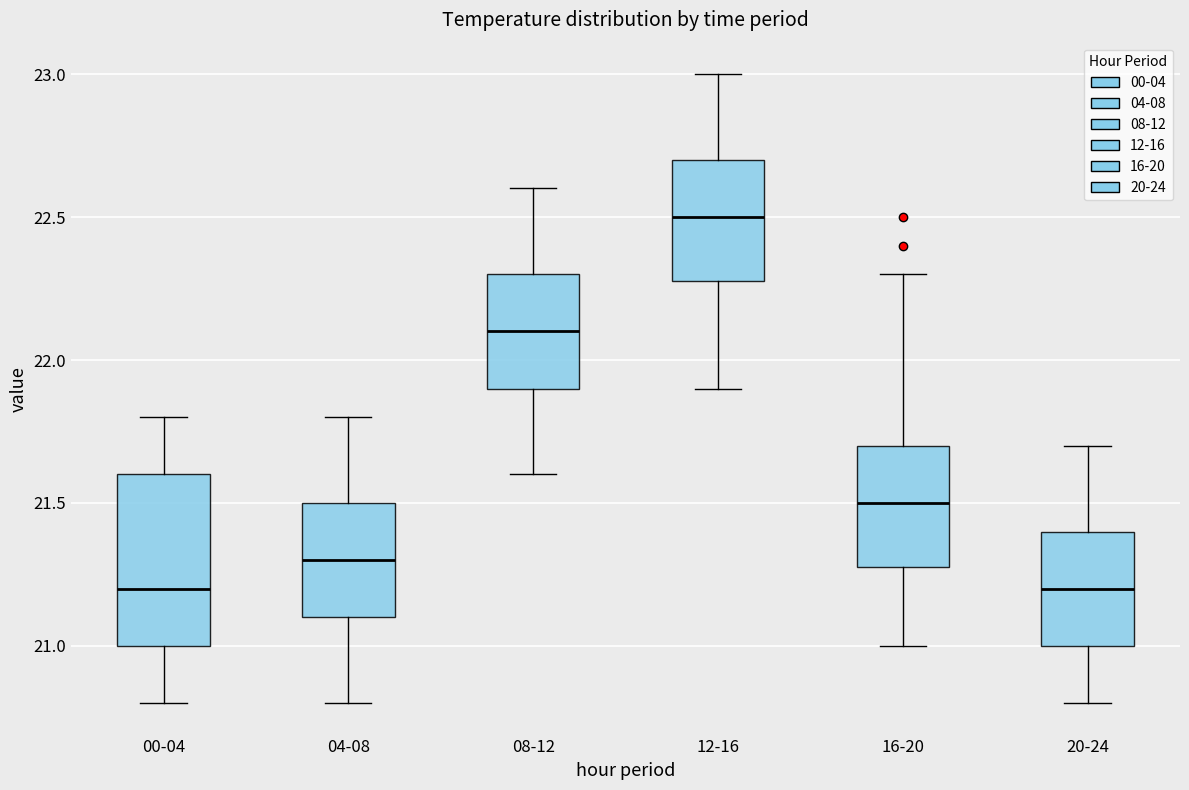

Where is the lower edge of the box for 20-24 on the y-axis? The values are not printed on the chart, so give them approximately, as read against the axis.

21.0